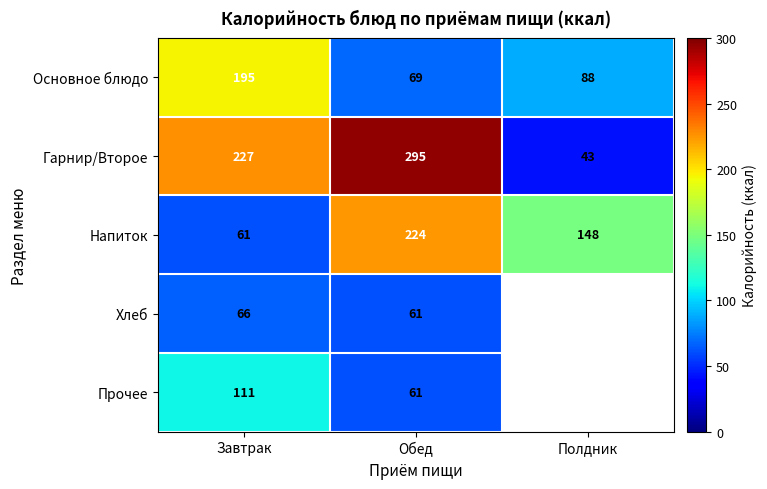

At which label does Напиток reach its minimum?

Завтрак